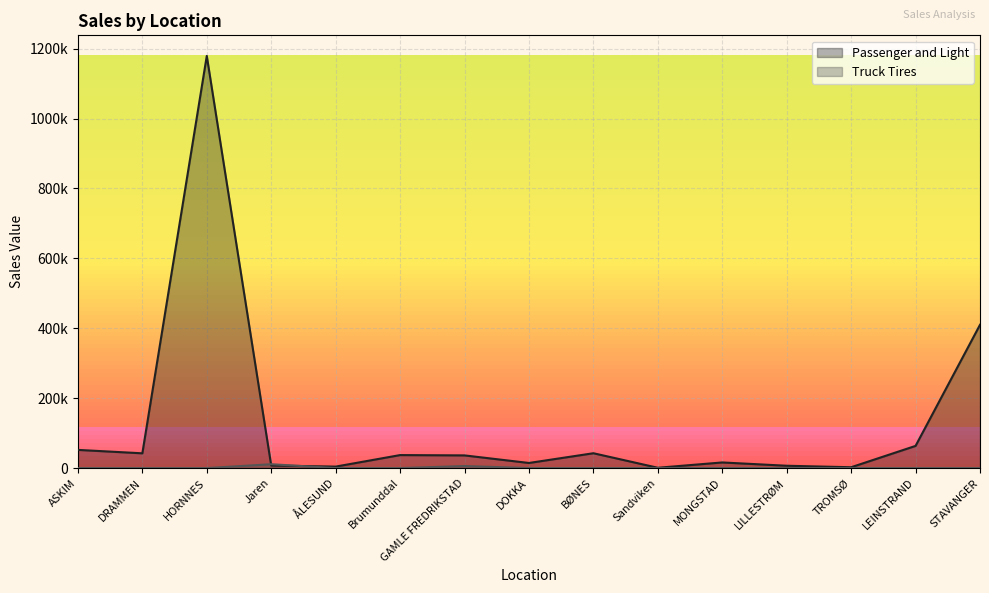

What is the maximum value shown in the chart?

1179107.5